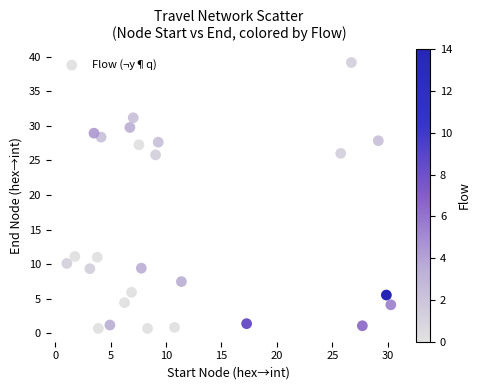

What is the range of Y values (max minus min)?

38.5